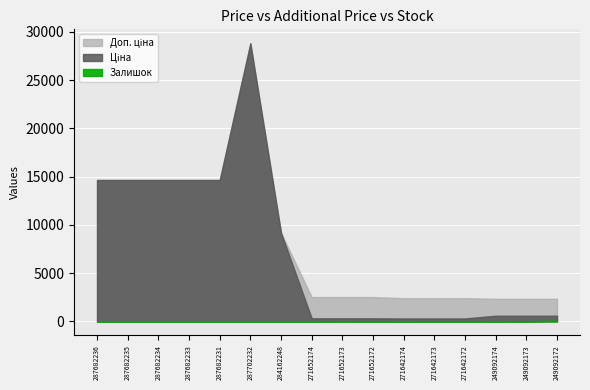

Is it true that Ціна equals 314.7 at 271652174?

True